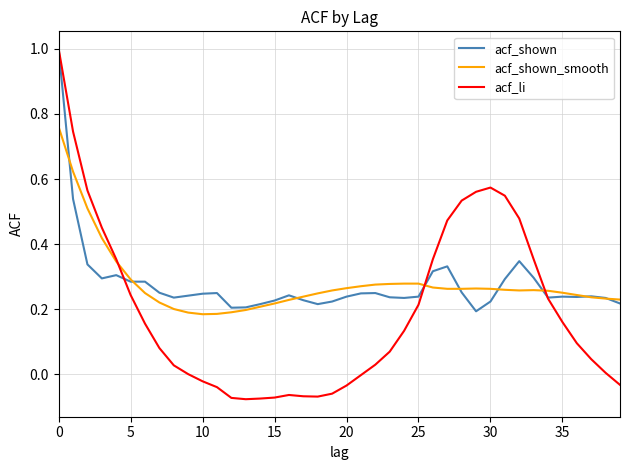

What is the maximum value shown in the chart?

1.0